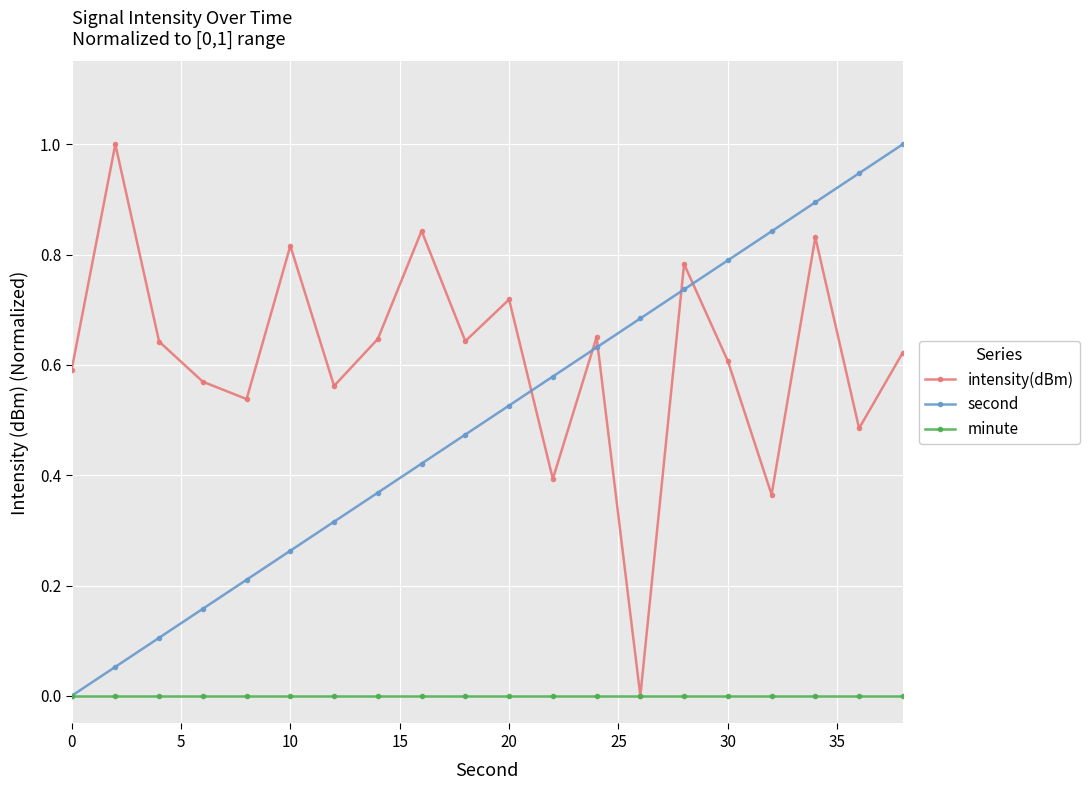

List the series in order of their overall mean, highest first.

intensity(dBm), second, minute